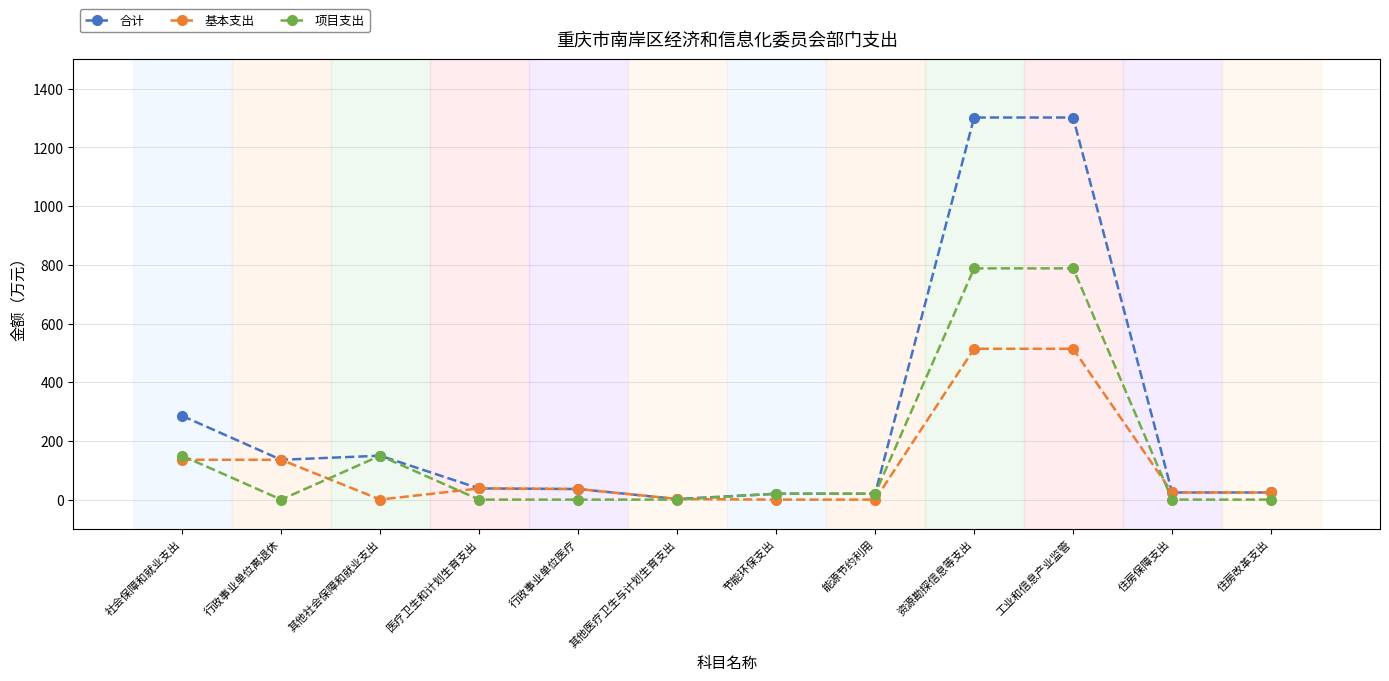

At which category does 基本支出 reach its first local valley?

其他社会保障和就业支出